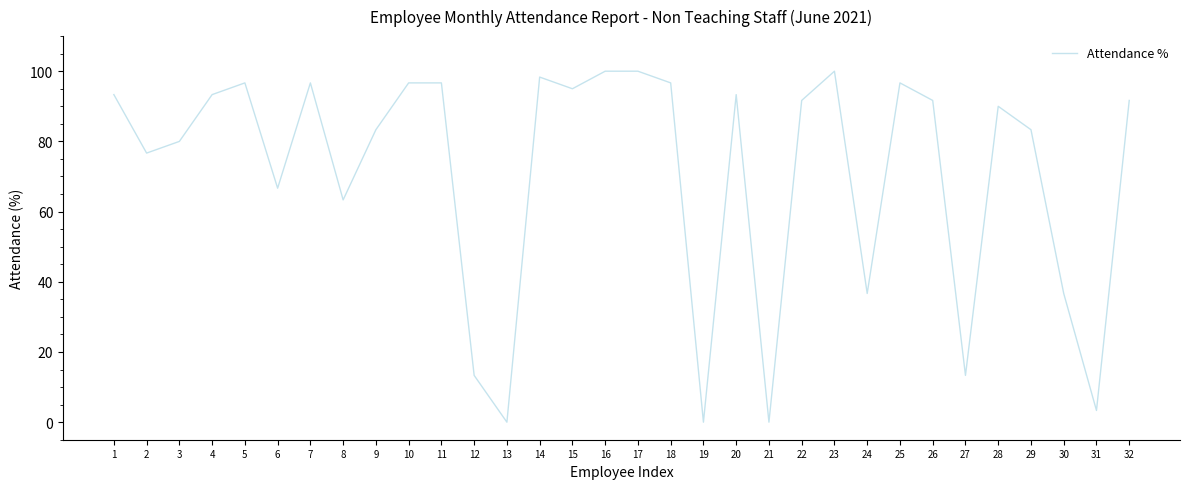

Reading left to right, list all the values displayed in this chart.

93.3	76.7	80.0	93.3	96.7	66.7	96.7	63.3	83.3	96.7	96.7	13.3	0.0	98.3	95.0	100.0	100.0	96.7	0.0	93.3	0.0	91.7	100.0	36.7	96.7	91.7	13.3	90.0	83.3	36.7	3.3	91.7